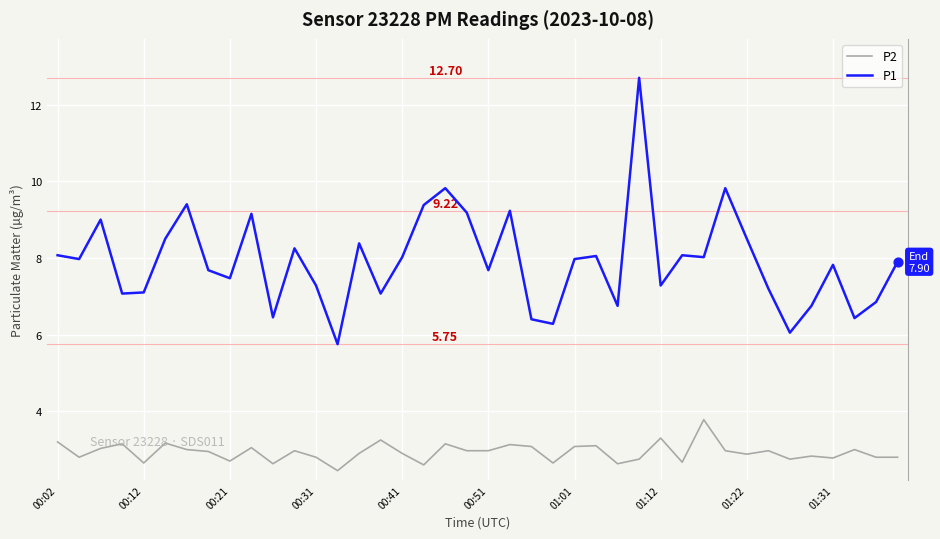

True or false: P2 and P1 intersect in this chart.

False